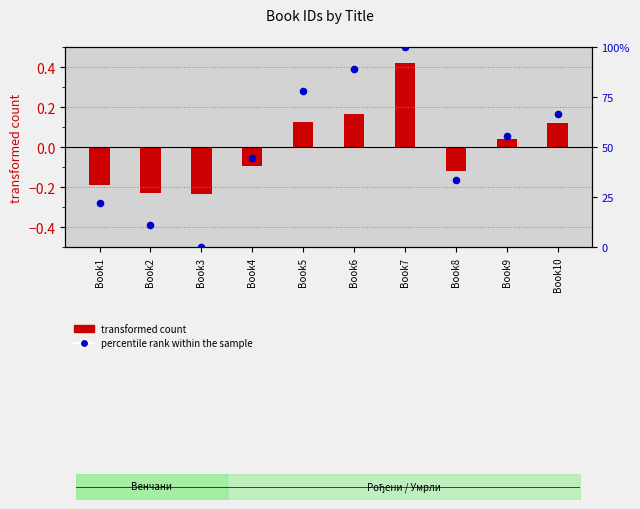

What is the total value across all series at Book1?

22.0